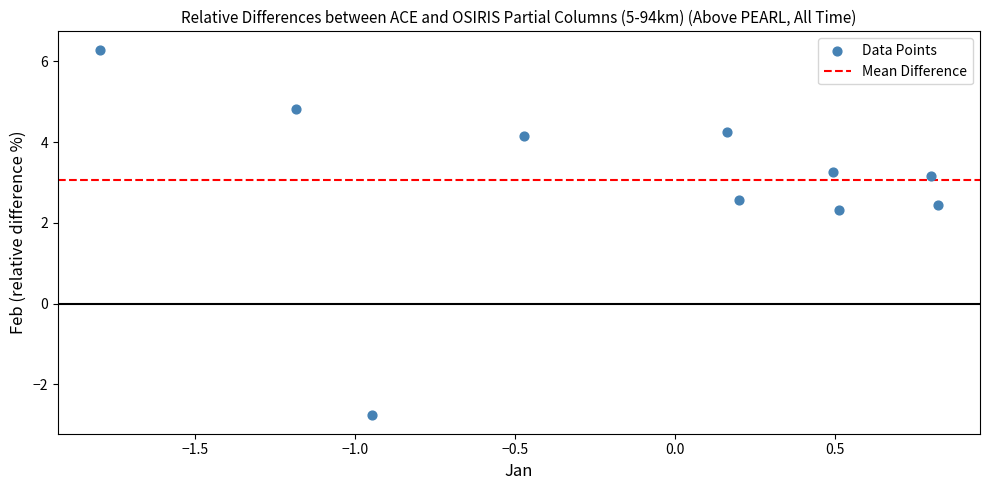

What is the average Y value?

3.1